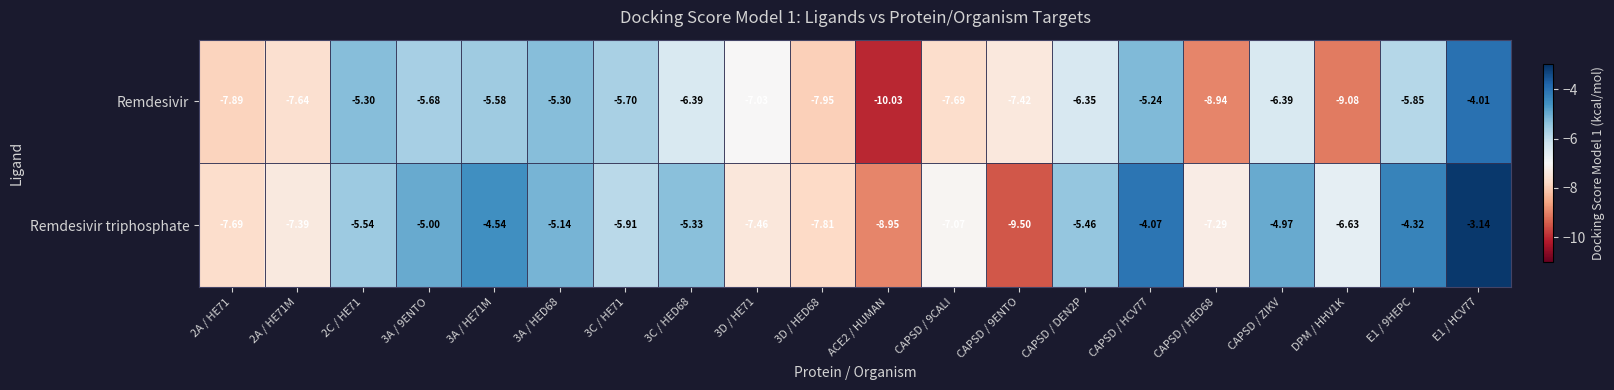

Count the number of categories in the chart.

20